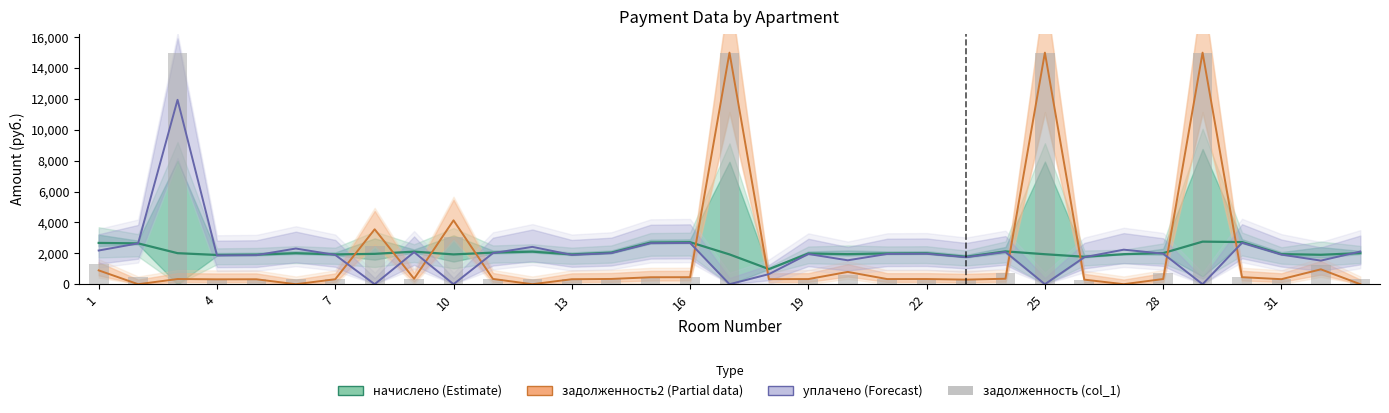

Reading left to right, what are all the values shown in this chart?

начислено (Estimate): 2673.3	2645.3	2010.0	1894.1	1914.1	2010.0	1930.1	1966.0	2109.9	1930.1	2045.9	2109.9	1930.1	2045.9	2701.3	2721.3	1930.1	979.0	1990.0	1946.0	1994.0	2006.0	1778.2	2125.9	1942.1	1778.2	1946.0	2014.0	2757.2	2729.3	1950.1	1906.1	2014.0
задолженность2 (Partial): 896.3	0.0	335.0	315.3	319.0	0.0	321.7	3556.9	351.6	4136.5	341.0	0.0	321.7	341.0	450.2	453.6	15000.0	326.3	331.7	796.6	332.3	334.3	296.4	354.3	15000.0	296.4	0.0	335.7	15000.0	454.9	325.0	963.8	0.0
уплачено (Forecast): 2182.3	2645.3	11943.5	1862.0	1881.5	2310.8	1897.2	0.0	2074.0	0.0	2011.1	2418.0	1897.2	2011.1	2655.3	2675.0	0.0	652.7	1956.2	1548.7	1960.0	1971.8	1748.0	2089.7	0.0	1748.0	2237.3	1979.7	0.0	2682.8	1916.9	1528.4	2116.7
задолженность (col_1): 1338.2	440.9	15000.0	315.3	319.0	335.0	321.7	2506.3	351.6	3086.8	341.0	351.6	321.7	341.0	450.2	453.6	15000.0	0.0	331.7	596.2	332.3	334.3	296.4	708.6	15000.0	296.4	0.0	707.1	15000.0	455.0	325.8	1243.2	357.2